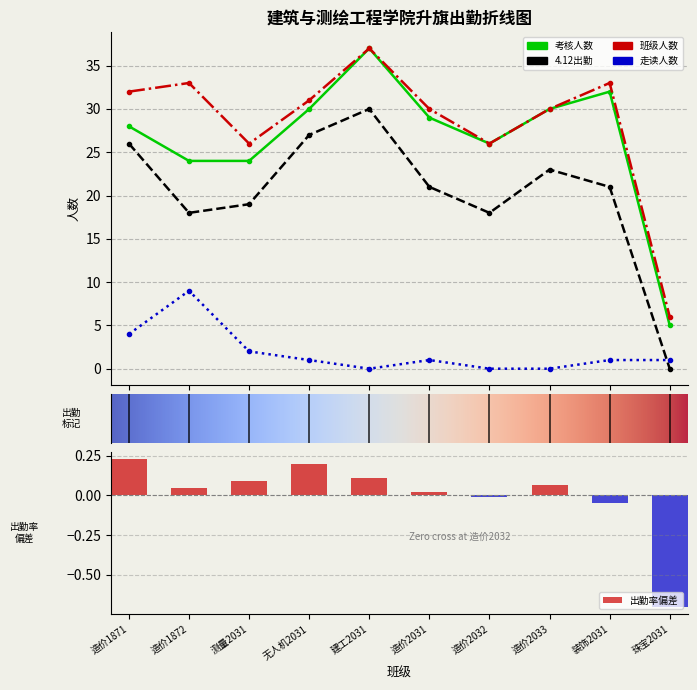

What is the spread (max minus min) of values at 珠宝2031?

6